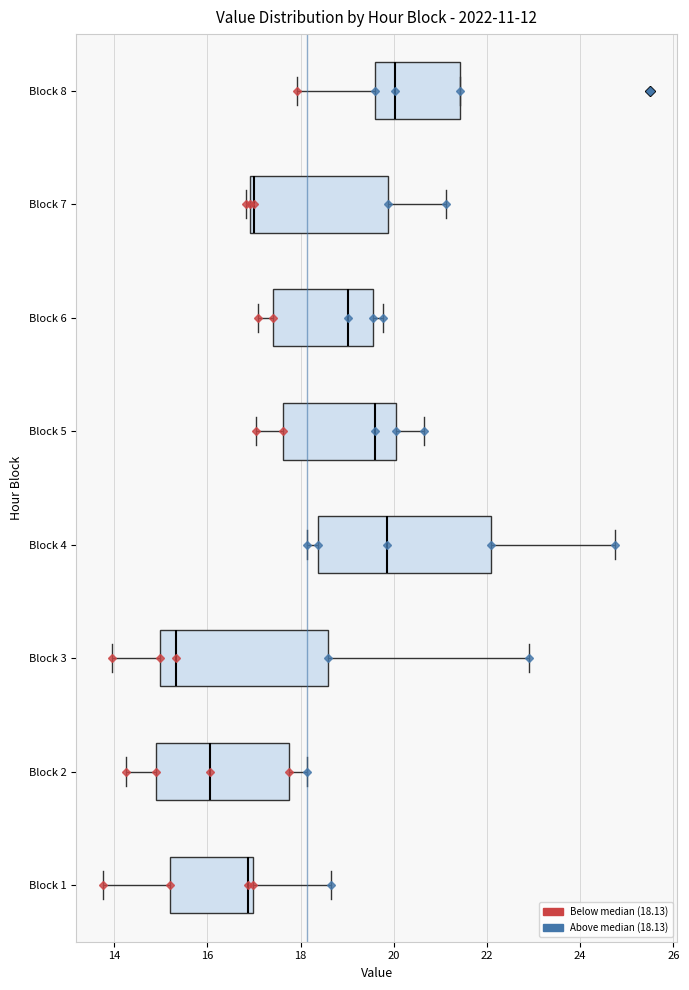

Where does the left whisker of the box for Block 3 end on the x-axis? The values are not printed on the chart, so give them approximately, as read against the axis.

14.0